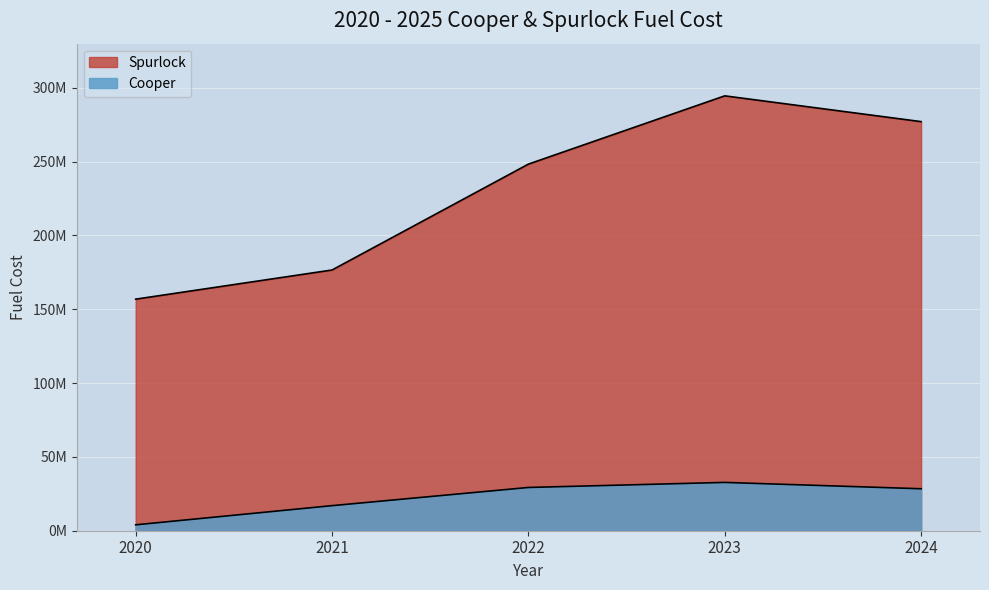

True or false: Cooper has a value of 16975646 at 2021.

True